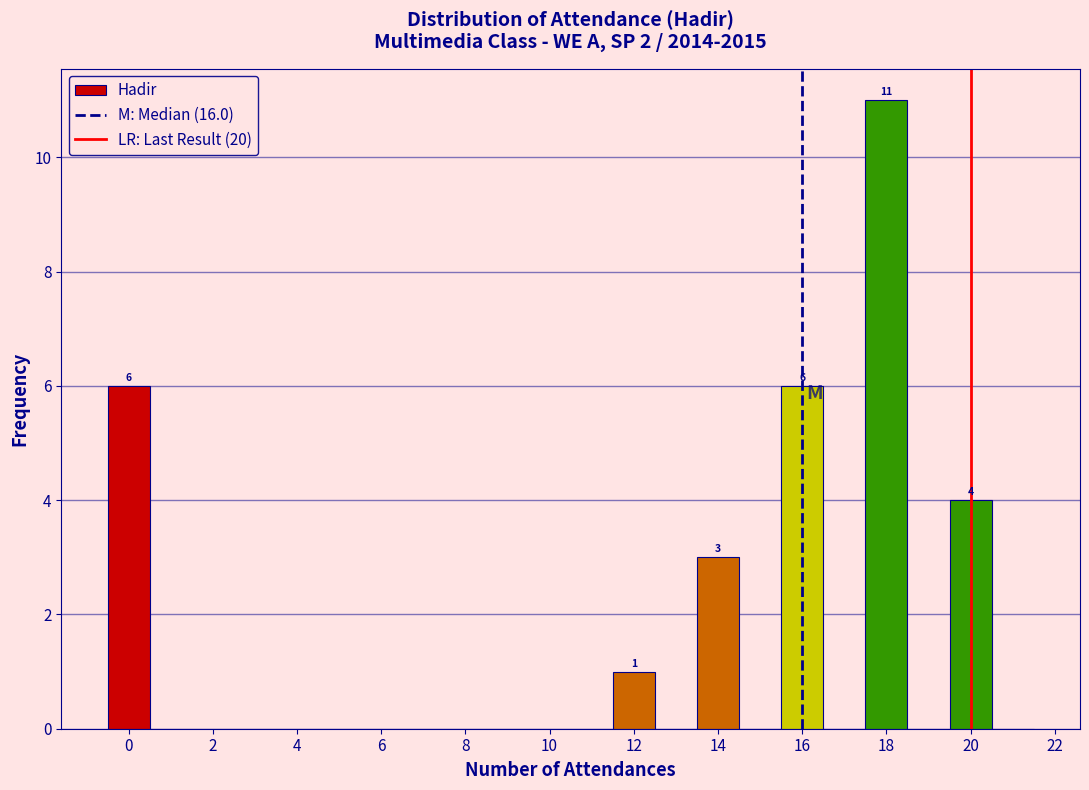

Which range on the x-axis has the tallest bar?

17.5 to 18.5